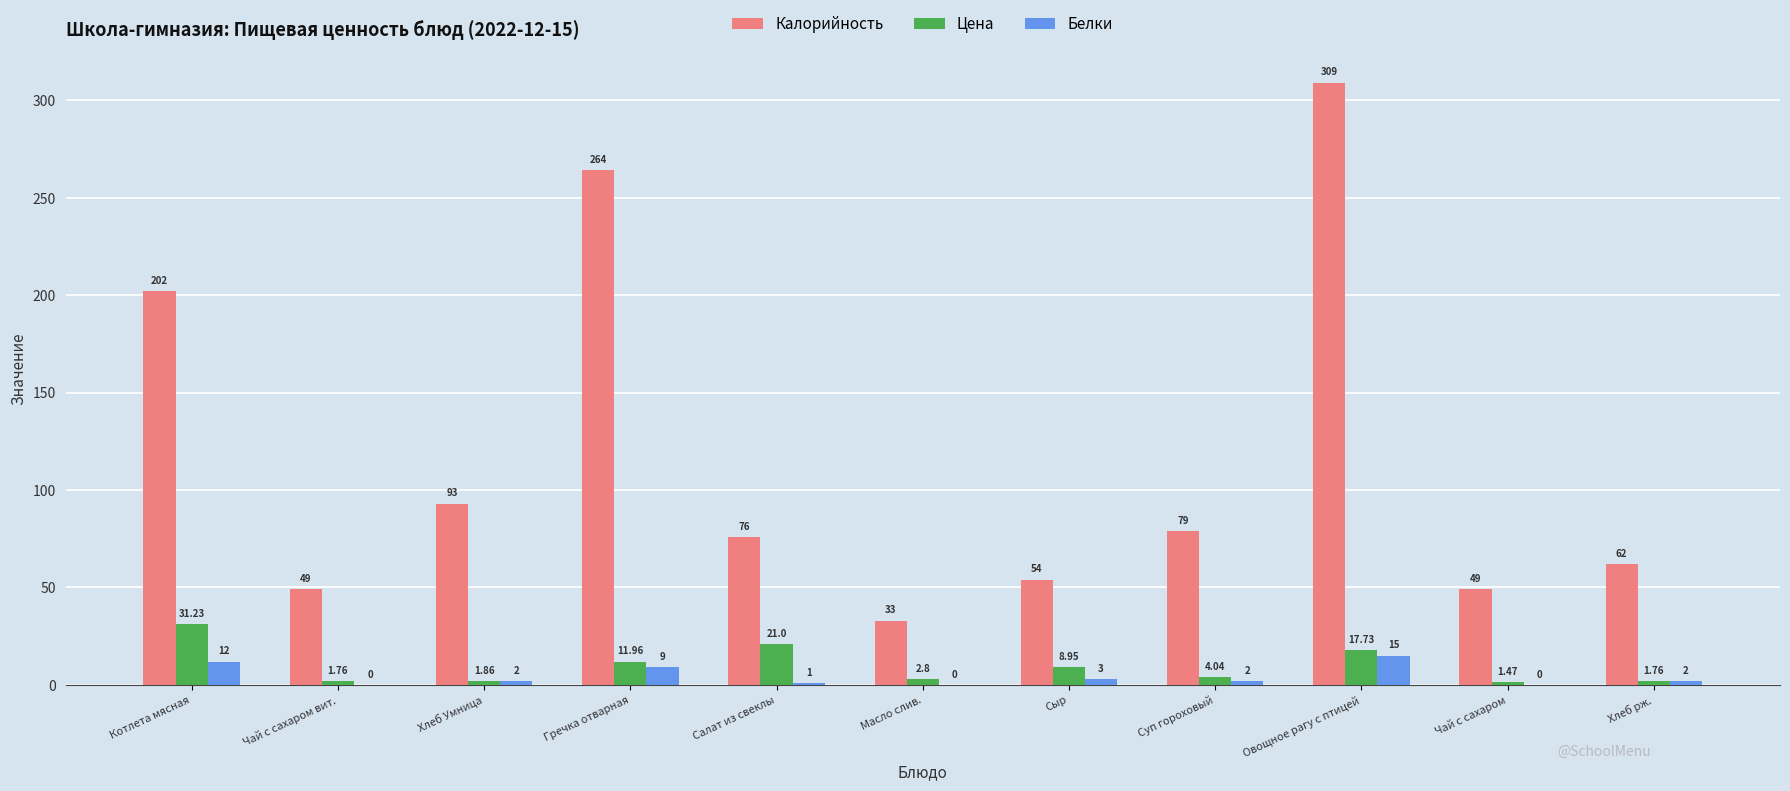

Which label corresponds to the largest value in the chart?

Овощное рагу с птицей